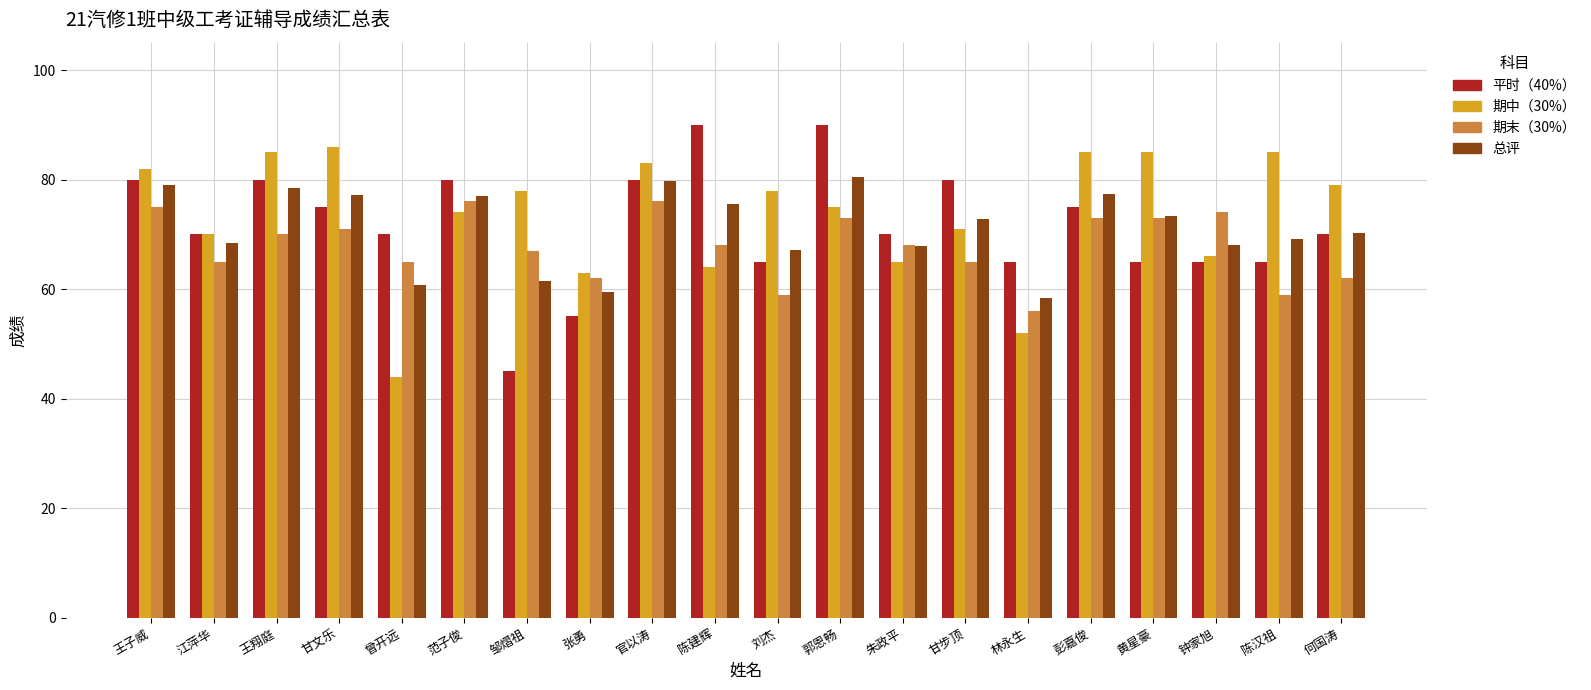

What is the difference between the second highest and minimum values in the 期末（30%） series?

20.0